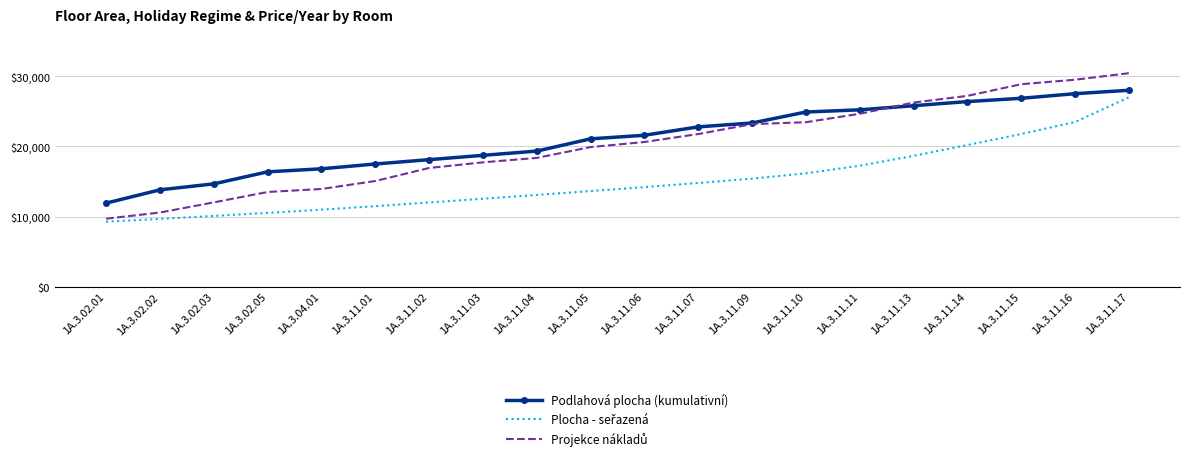

True or false: Podlahová plocha (kumulativní) has a value of 17874.9 at 1A.3.11.13.

False